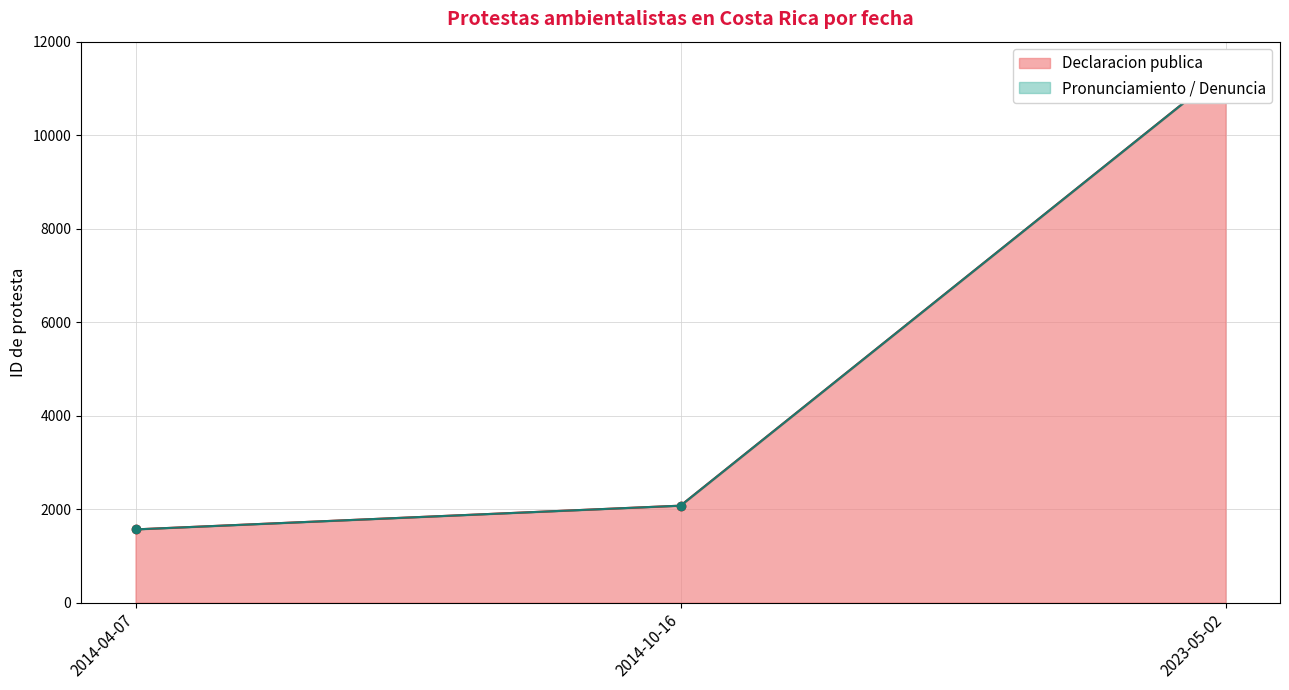

Does the chart have visible grid lines?

Yes